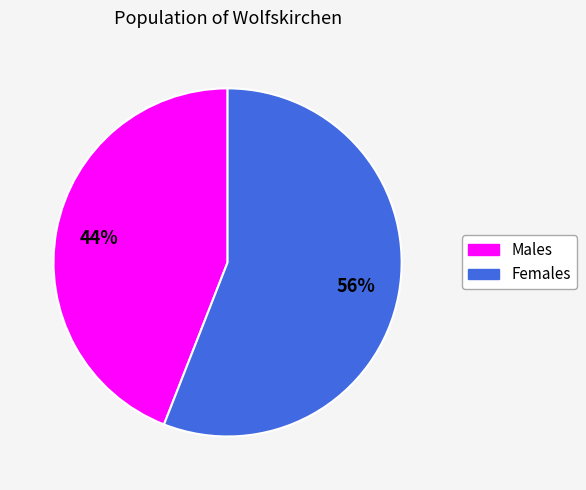

Is there any slice that represents more than half of the pie?

Yes